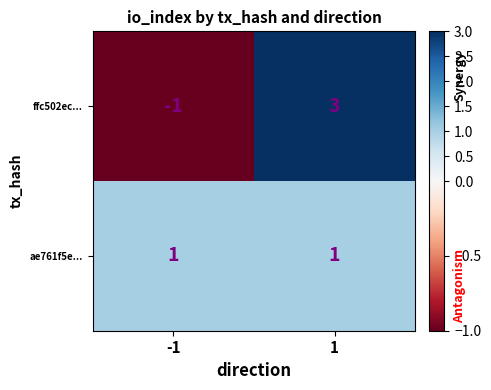

Is it true that ffc502ec... equals -1 at -1?

True